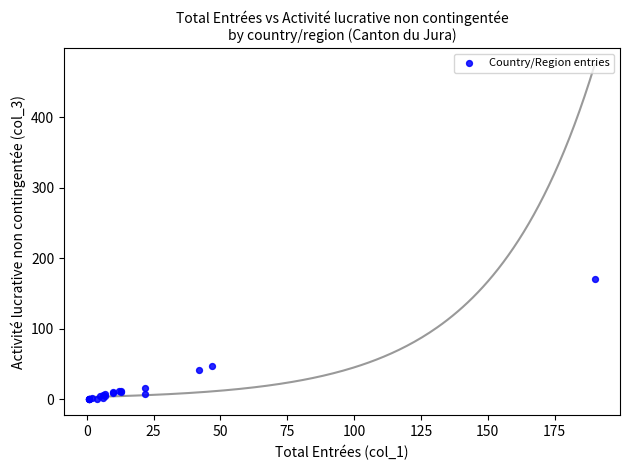

What Y value in the scatter plot is closest to 86?

47